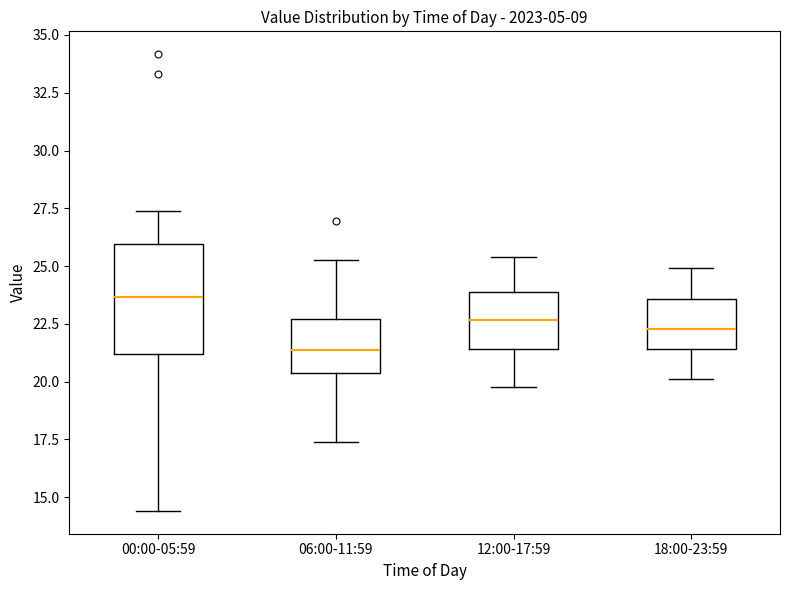

Reading left to right, transcribe this box plot: for each box, give where its median line is, the range the box spans, and where its two whiskers end, as read against the y-axis. The values are not printed on the chart, so give them approximately, as read against the axis.

00:00-05:59: median 23.5, box 21.0 to 26.0, whiskers 14.5 to 27.5
06:00-11:59: median 21.5, box 20.5 to 22.5, whiskers 17.5 to 25.5
12:00-17:59: median 22.5, box 21.5 to 24.0, whiskers 20.0 to 25.5
18:00-23:59: median 22.5, box 21.5 to 23.5, whiskers 20.0 to 25.0